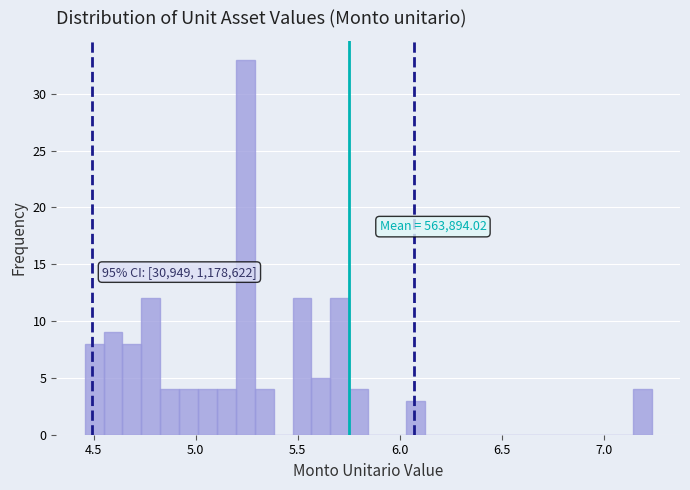

Read against the x-axis, roughly where is the centre of the tallest bar?

5.25